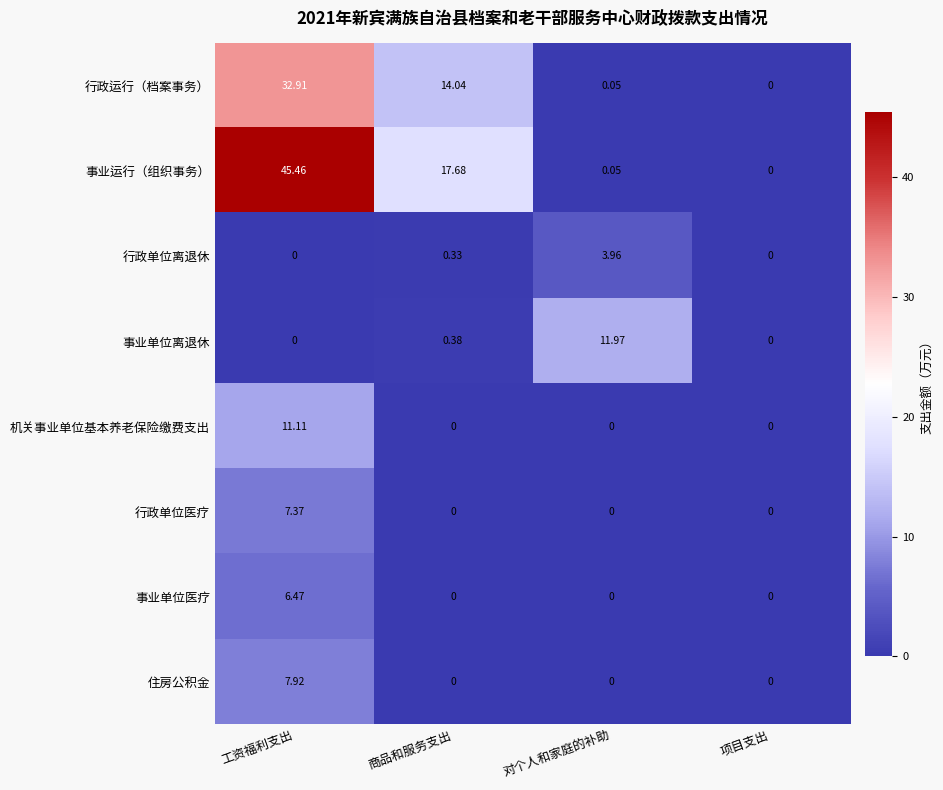

Which series has the widest spread of values?

事业运行（组织事务）